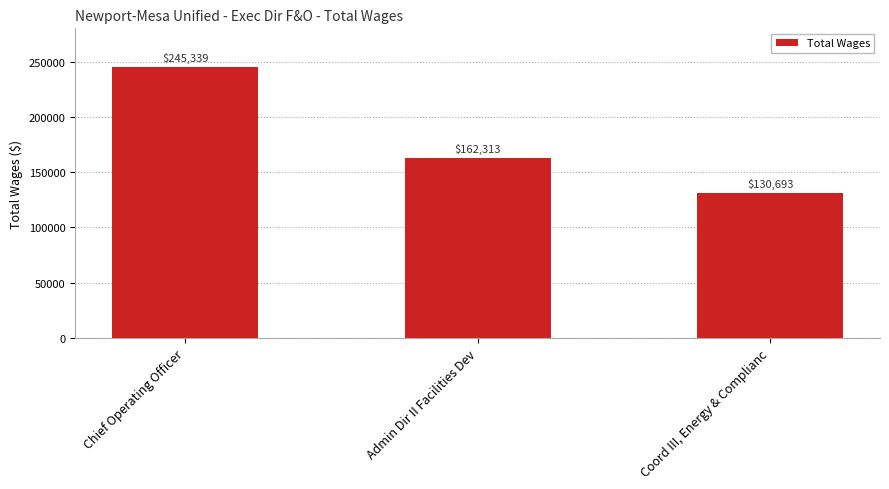

Reading right to left, list all the values displayed in this chart.

130693	162313	245339